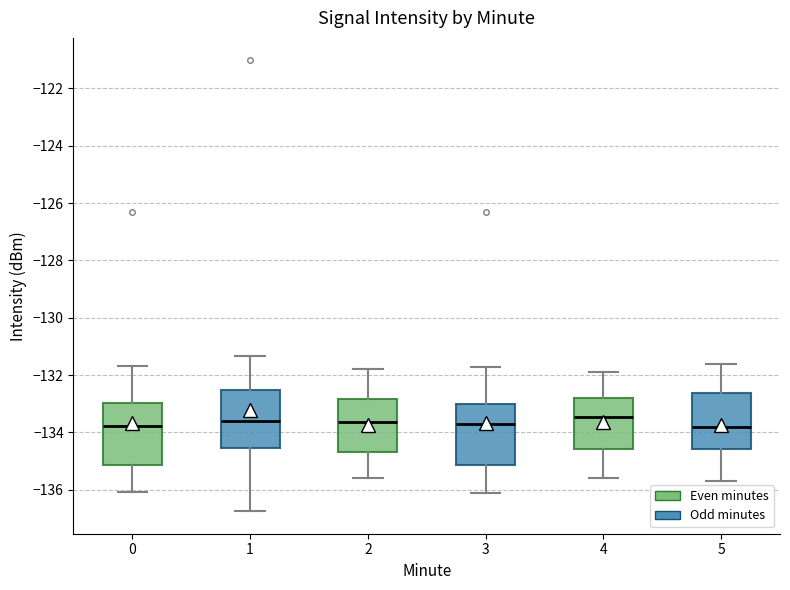

Where does the lower whisker of the box at x = 4 end on the y-axis? The values are not printed on the chart, so give them approximately, as read against the axis.

-135.6